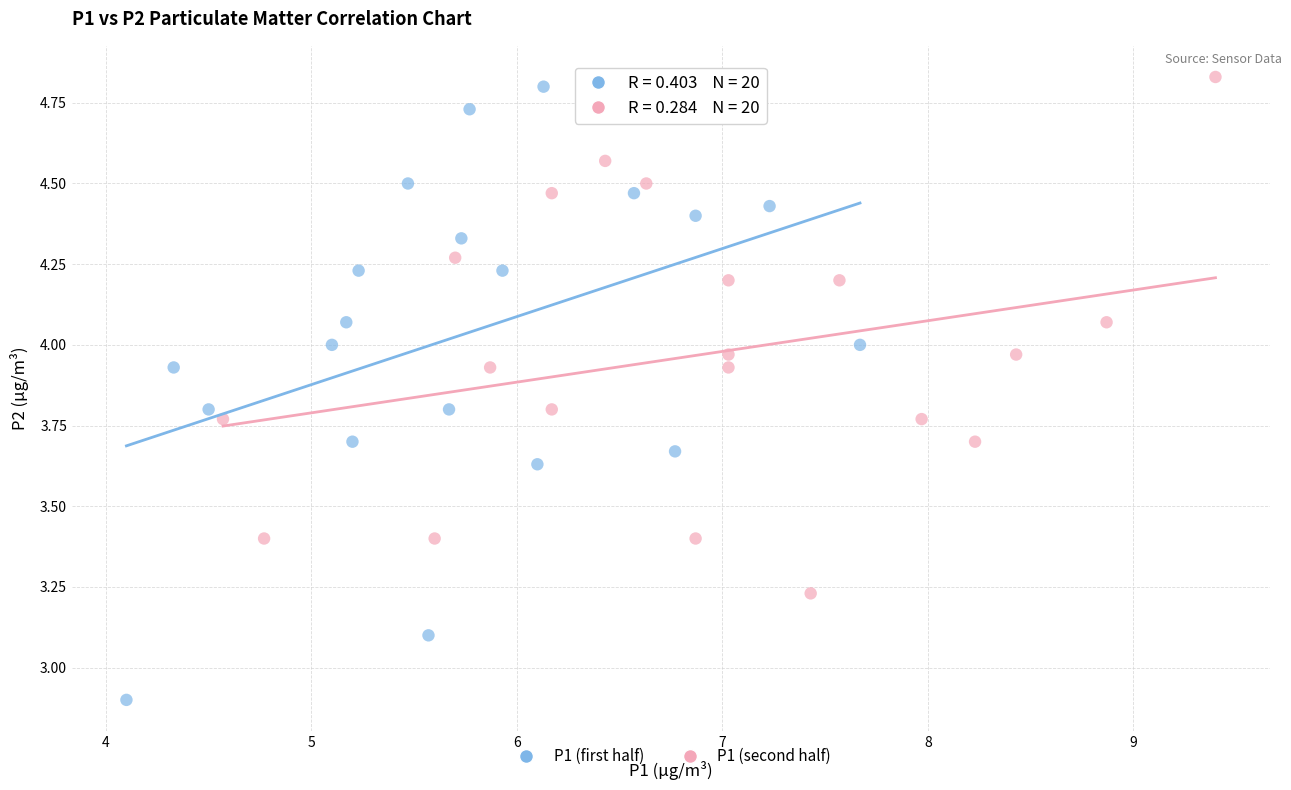

Which series reaches the minimum Y coordinate?

P1 (first half)